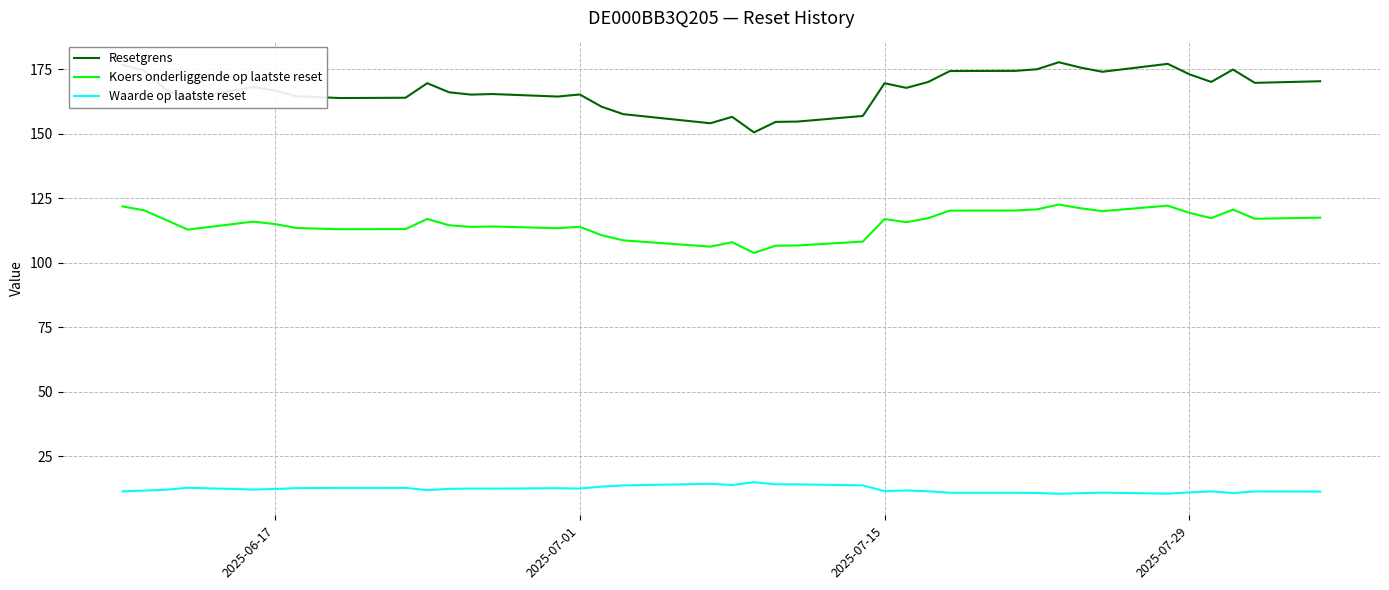

In Koers onderliggende op laatste reset, how many points are lower than both neighbors (excluding endpoints)?

10